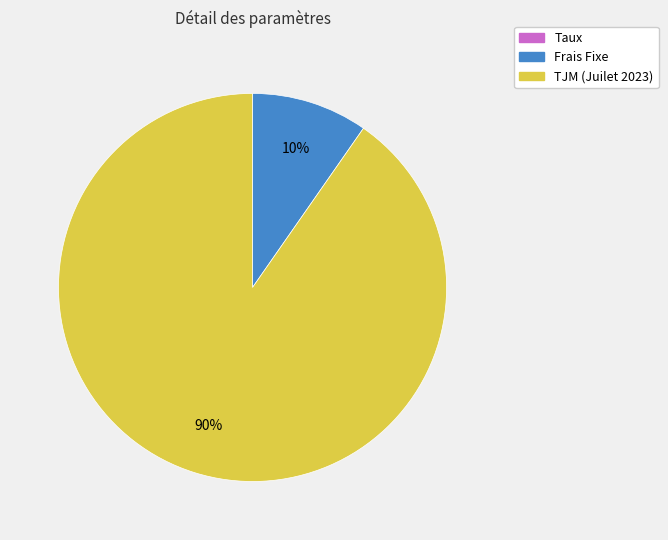

What is the ratio of the value at Frais Fixe to the value at TJM (Juilet 2023)?

0.1